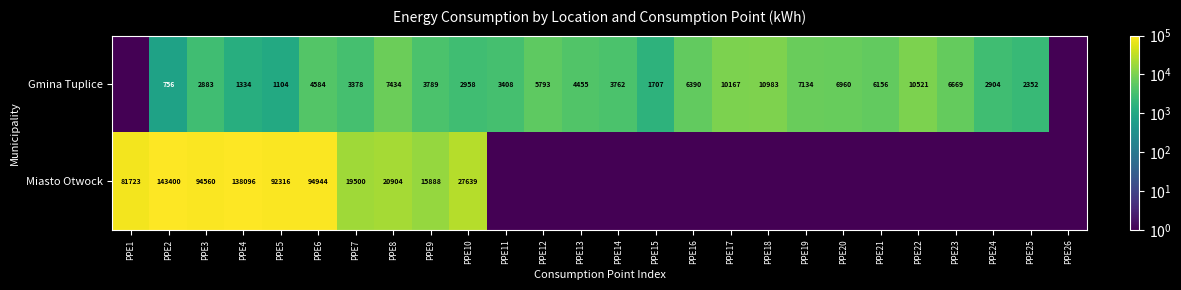

What is the sum of the Gmina Tuplice values at PPE14 and PPE7?

7140.0